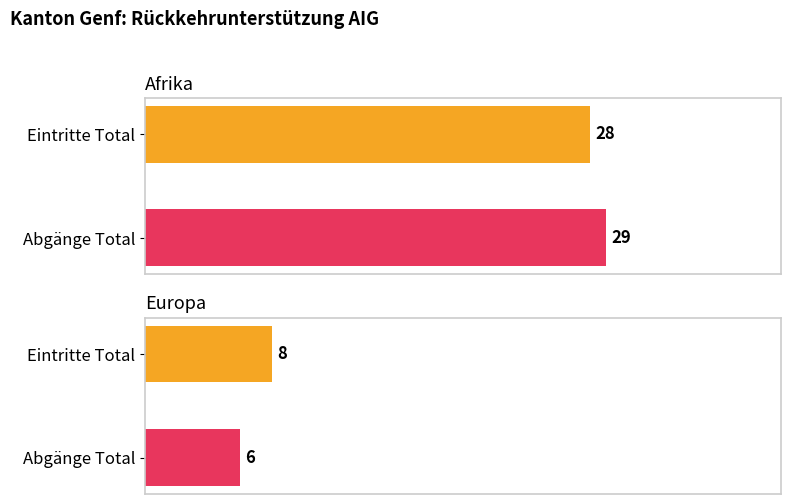

What are all the series names shown in the legend?

Eintritte Total, Abgänge Total